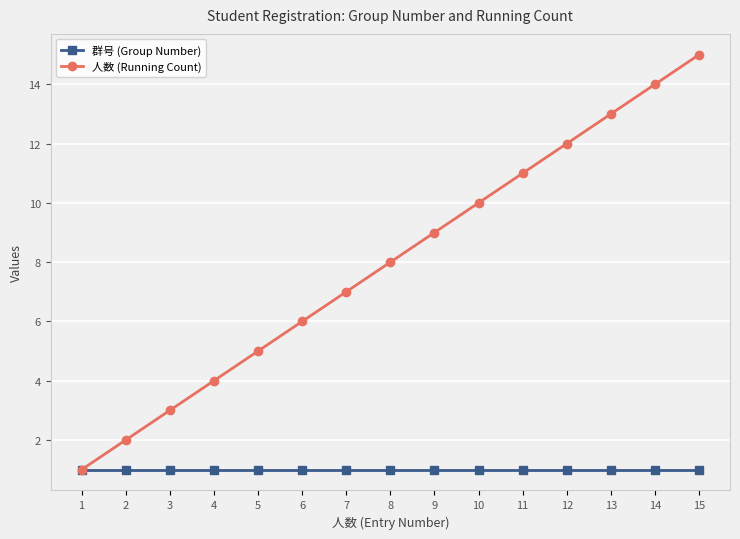

The value of 人数 (Running Count) at 7 is 9. True or false?

False